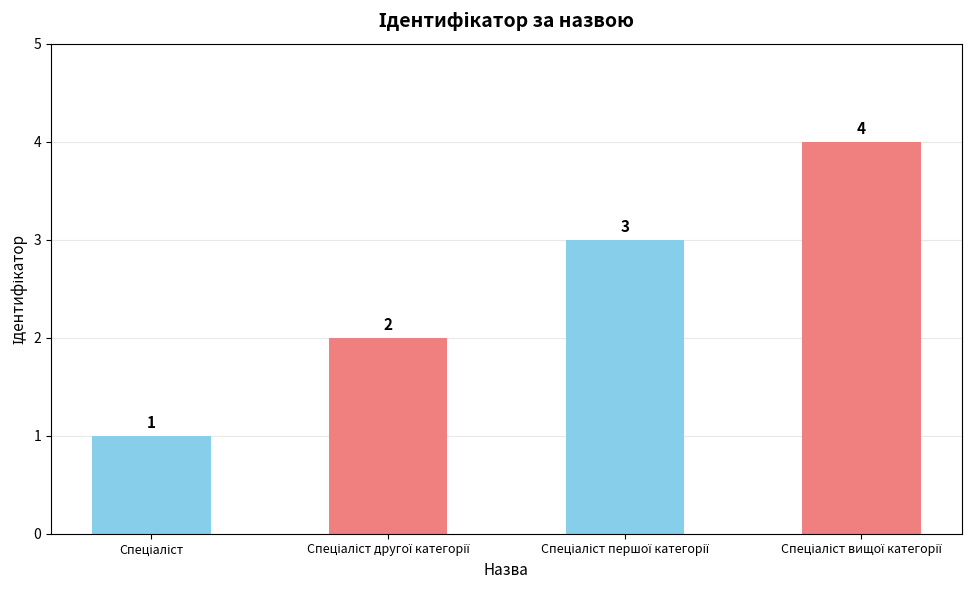

What is the difference between the maximum and minimum values?

3